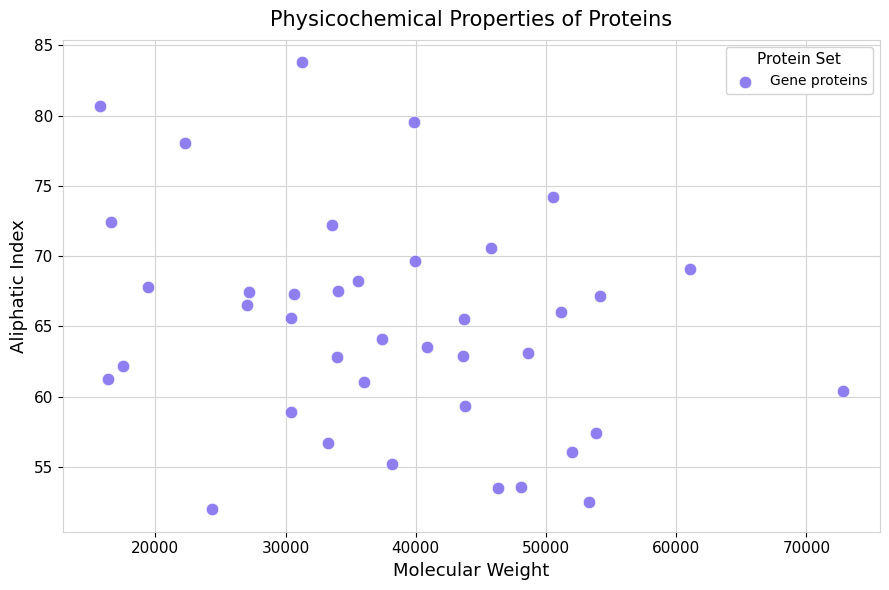

What is the range of Y values (max minus min)?

31.8